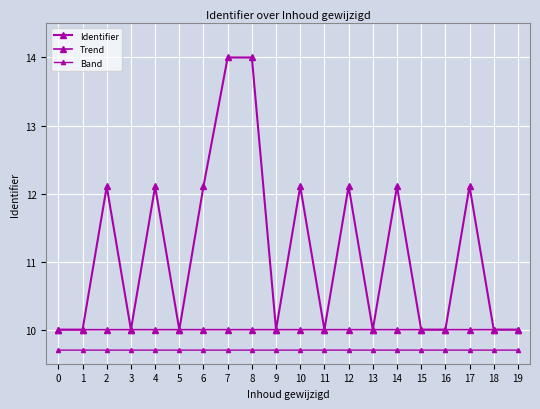

How many lines are shown in the chart?

3